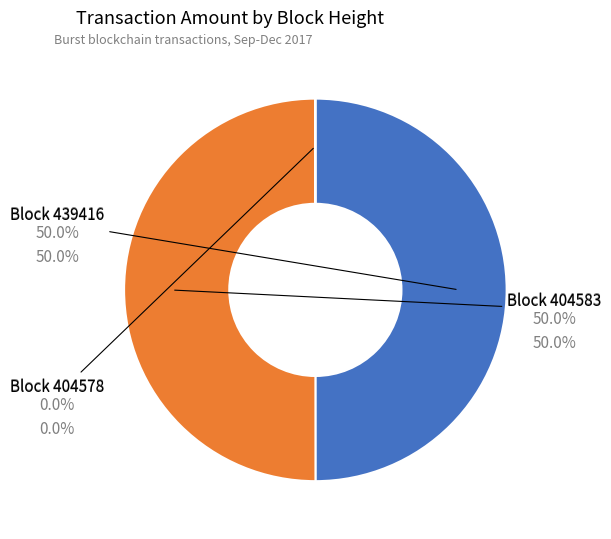

Is there a majority slice in this chart?

No